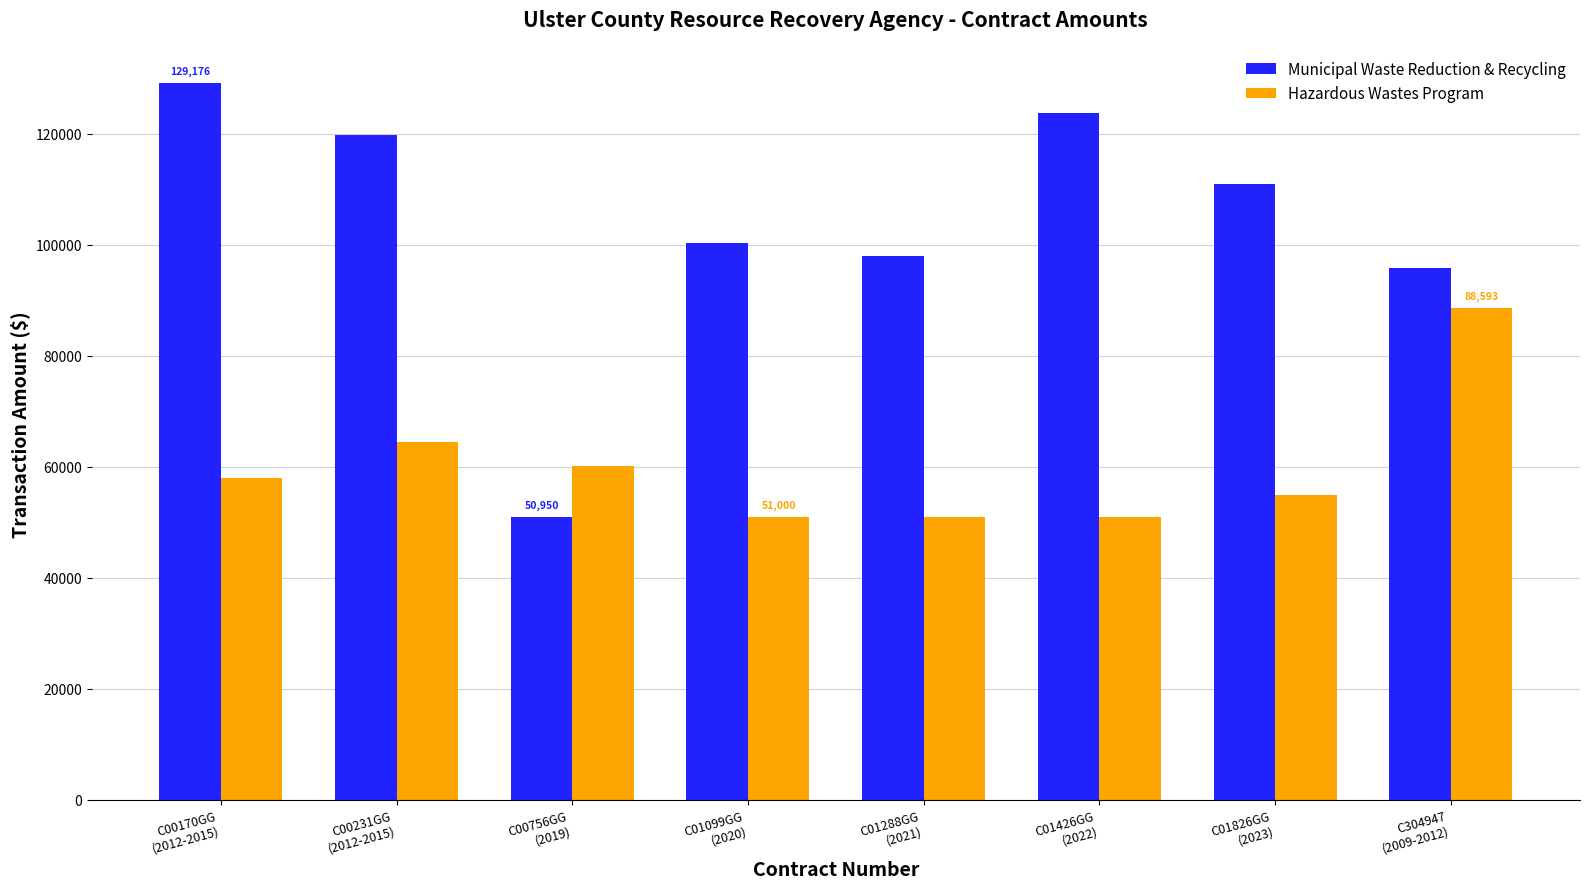

Rank the series by their average value, from highest to lowest.

Municipal Waste Reduction & Recycling, Hazardous Wastes Program